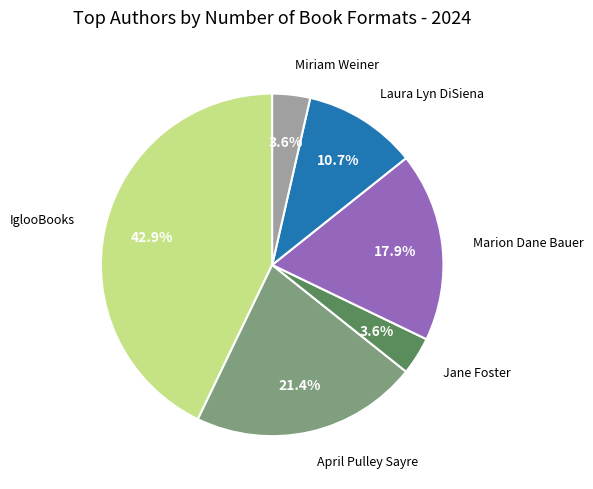

Is the sum of Marion Dane Bauer and Jane Foster greater than half?

No